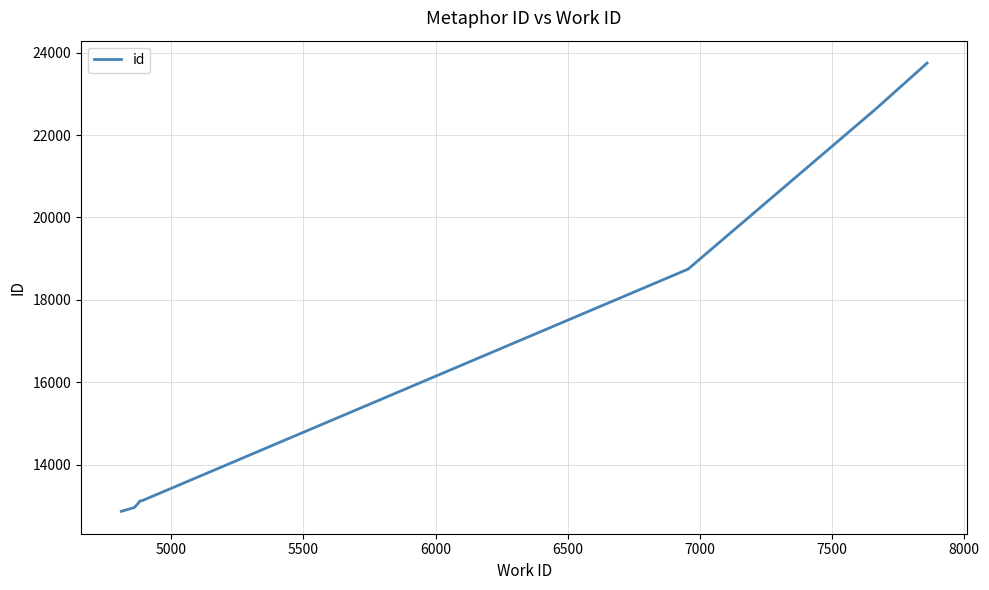

True or false: the data has more than 1 interior local peaks.

False